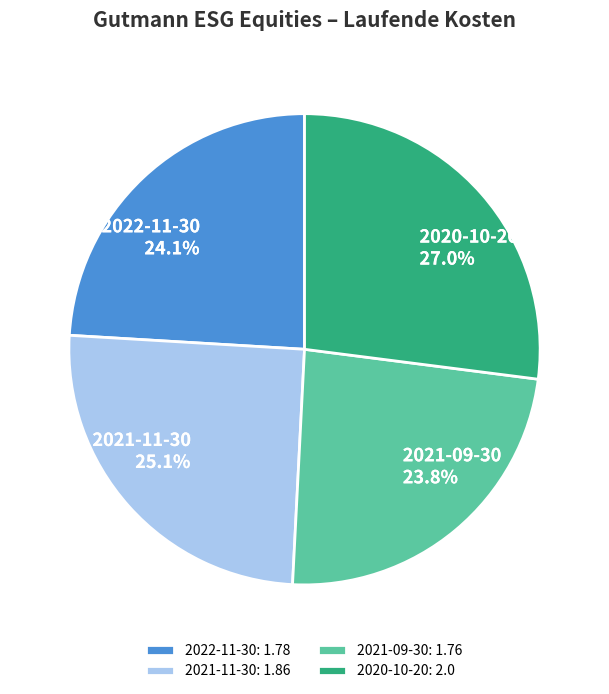

How many segments does this pie chart have?

4